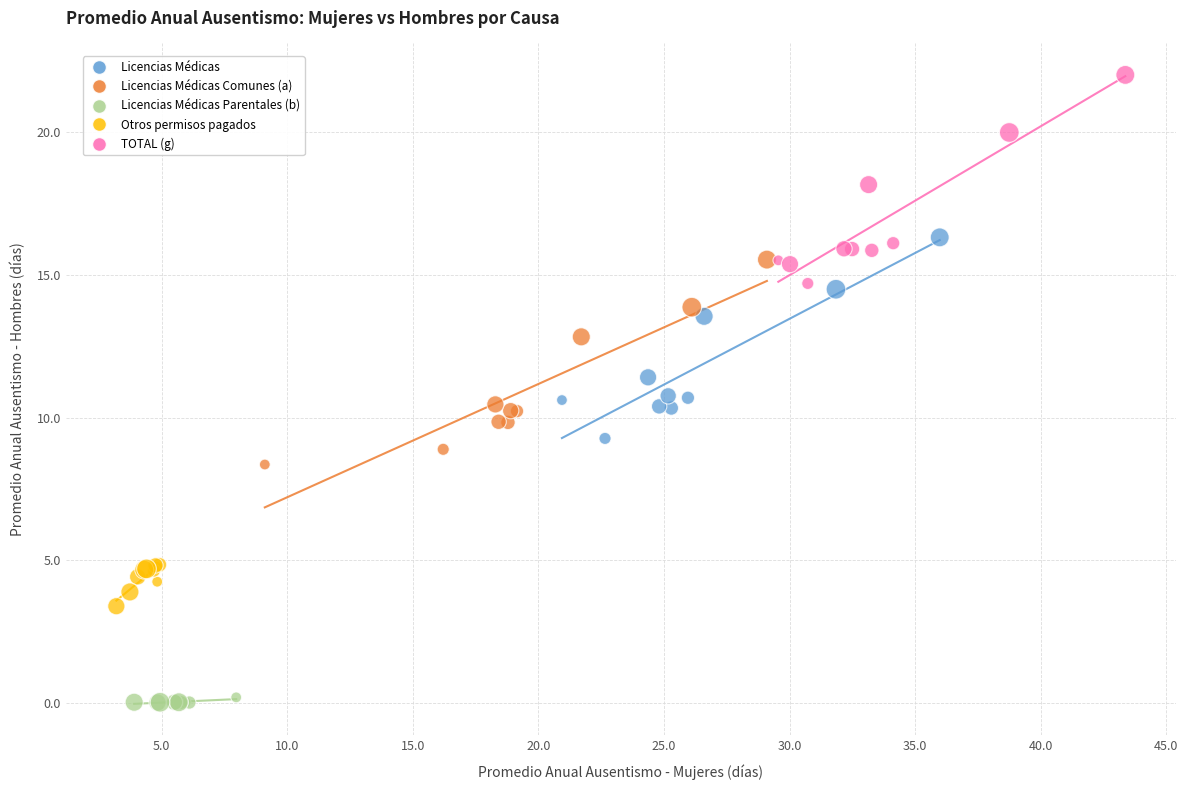

Which series reaches the maximum Y coordinate?

TOTAL (g)